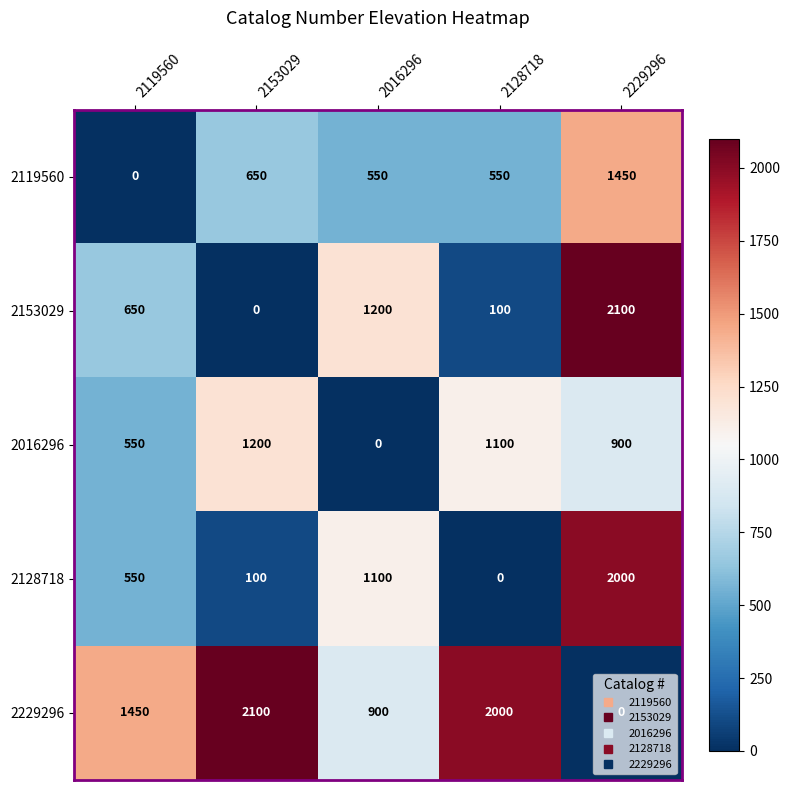

List the labels in order of 2128718 value, smallest first.

2128718, 2153029, 2119560, 2016296, 2229296